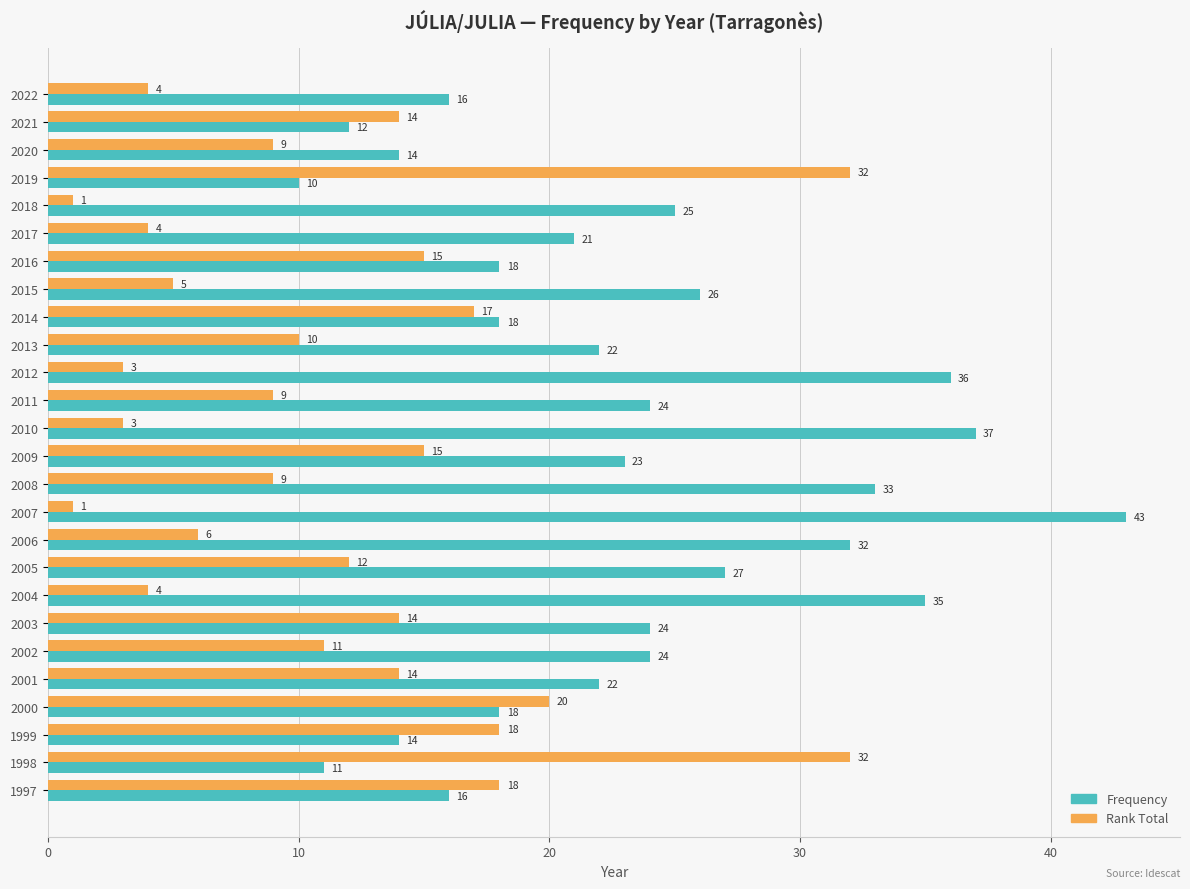

Which series has the widest spread of values?

Frequency